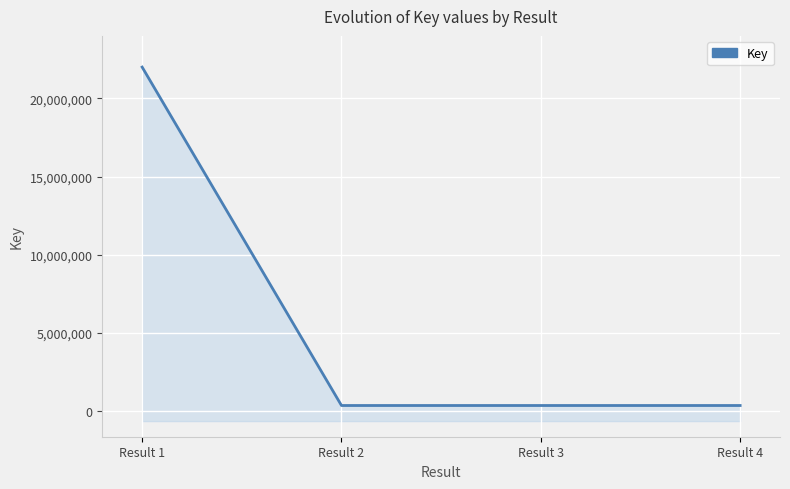

What is the difference between the maximum and minimum values?

21679411